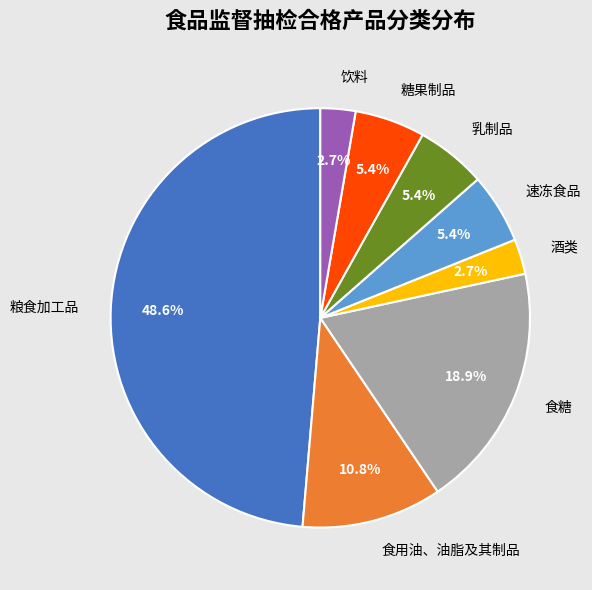

Between 饮料 and 食糖, which is larger?

食糖